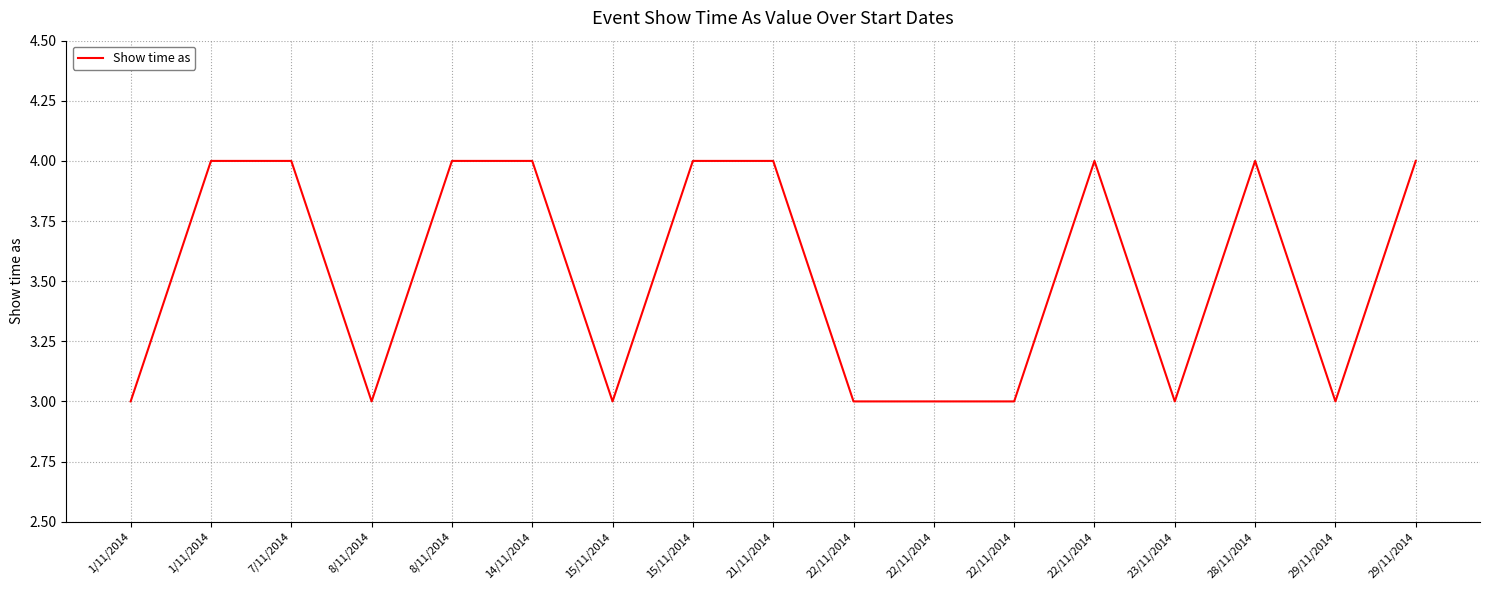

What is the label of the 12th point from the left?

22/11/2014